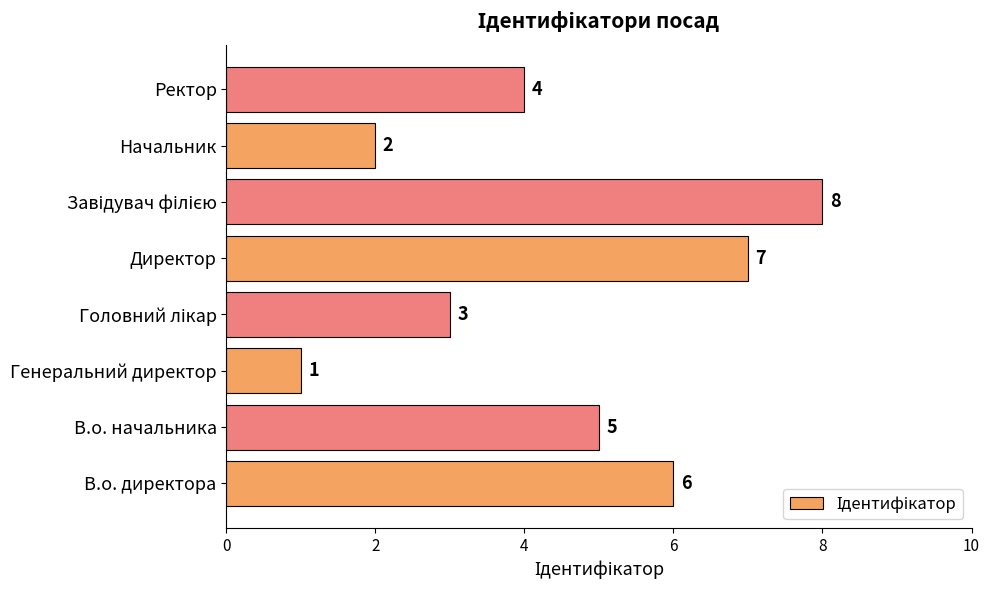

Between Директор and В.о. начальника, which is larger?

Директор